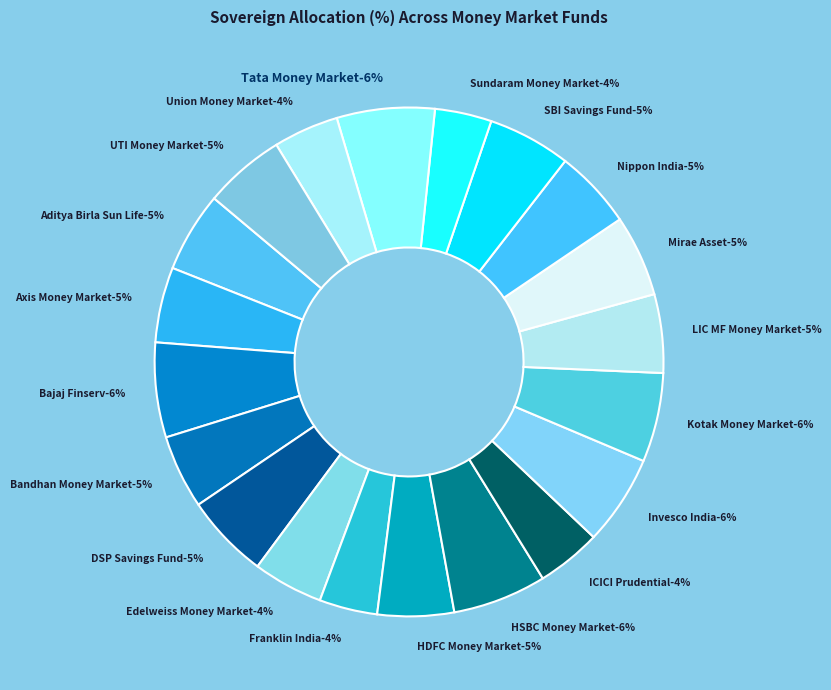

Is there any slice that represents more than half of the pie?

No